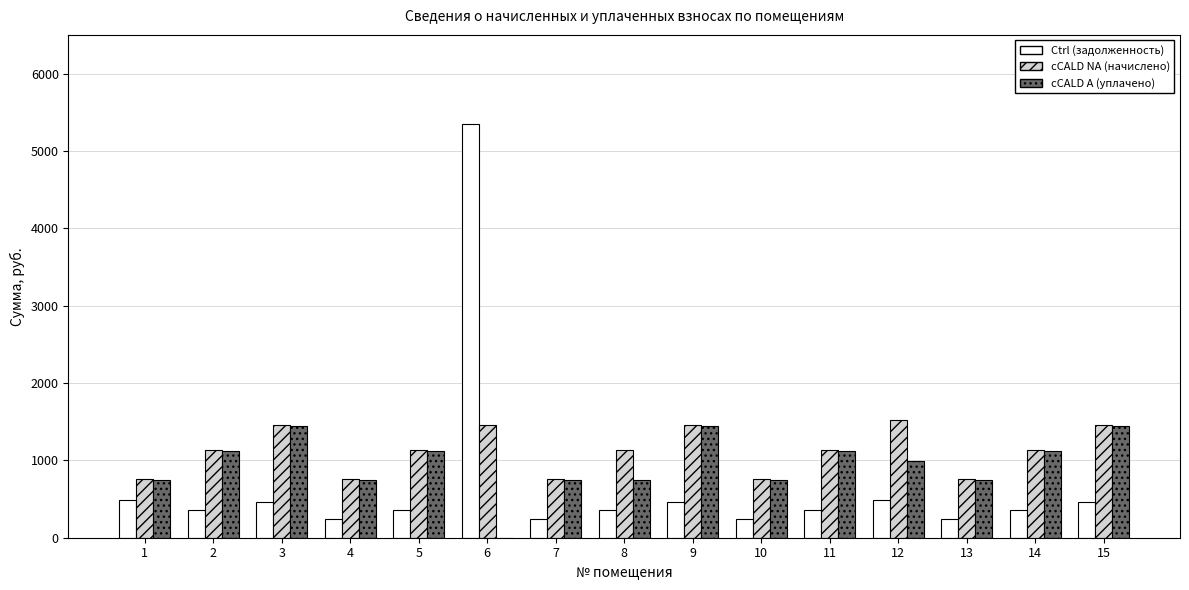

The cCALD NA (начислено) series shows 1278.2 at 4. True or false?

False